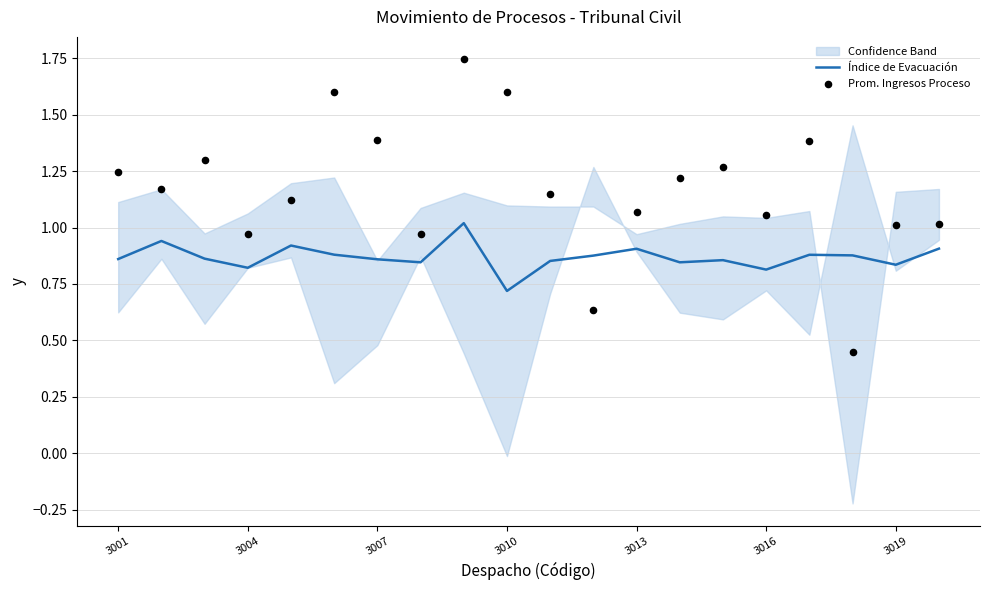

Which series contains the lowest Y value?

Prom. Ingresos Proceso